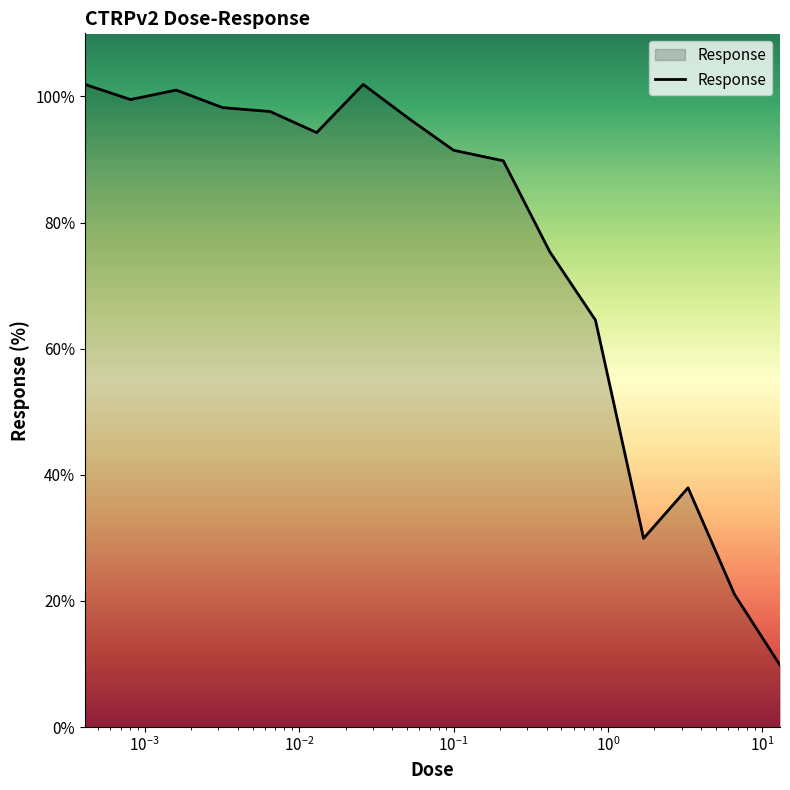

How many distinct data groups are displayed?

1